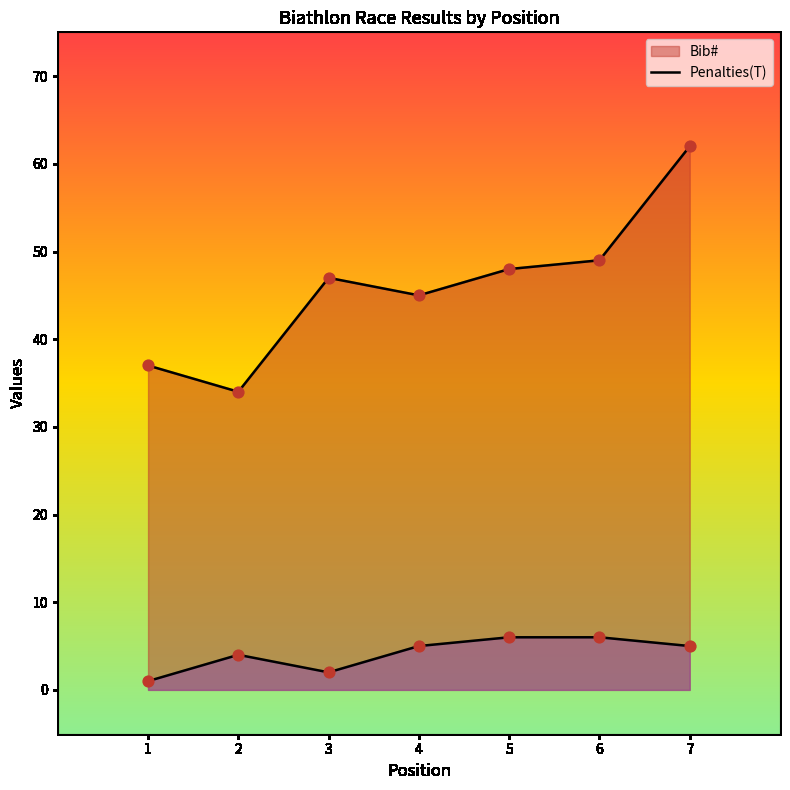

What are all the series names shown in the legend?

Bib#, Penalties(T)